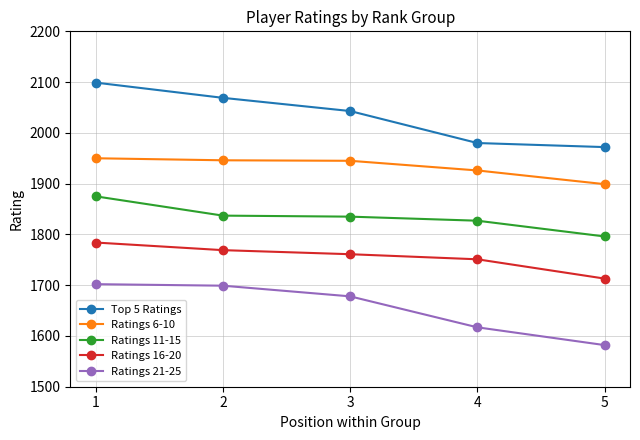

What is the difference between the Ratings 21-25 values at 2 and 4?

82